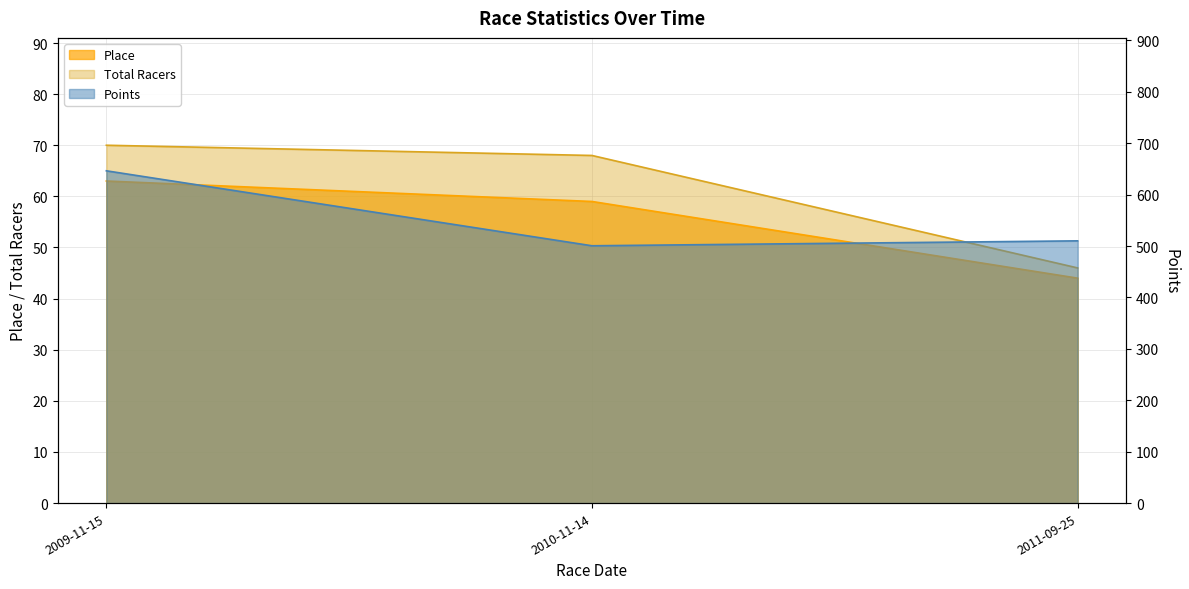

The Place series shows 12.8 at 2010-11-14. True or false?

False